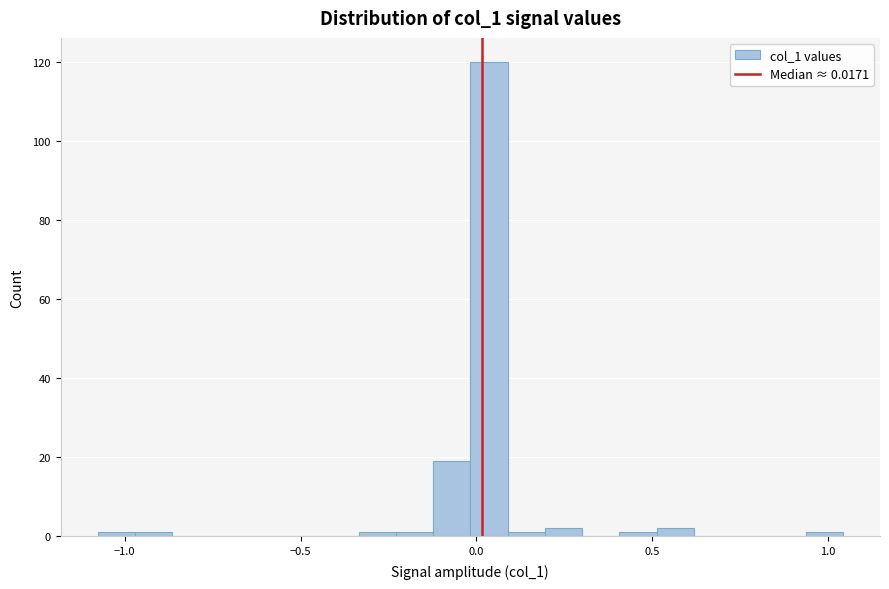

Around what value on the x-axis is the tallest bar? Give the approximate position of its centre, as read against the axis.

0.05